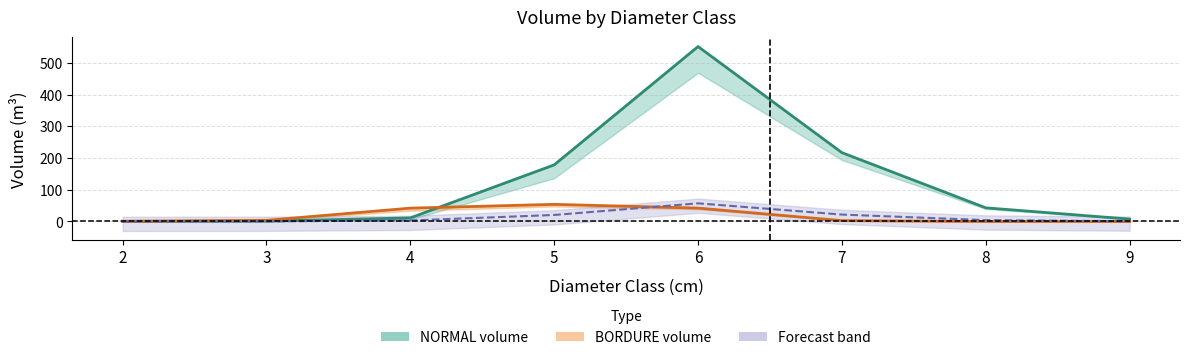

Between which two adjacent categories do Forecast (center) and BORDURE (center) first intersect?

5 and 6